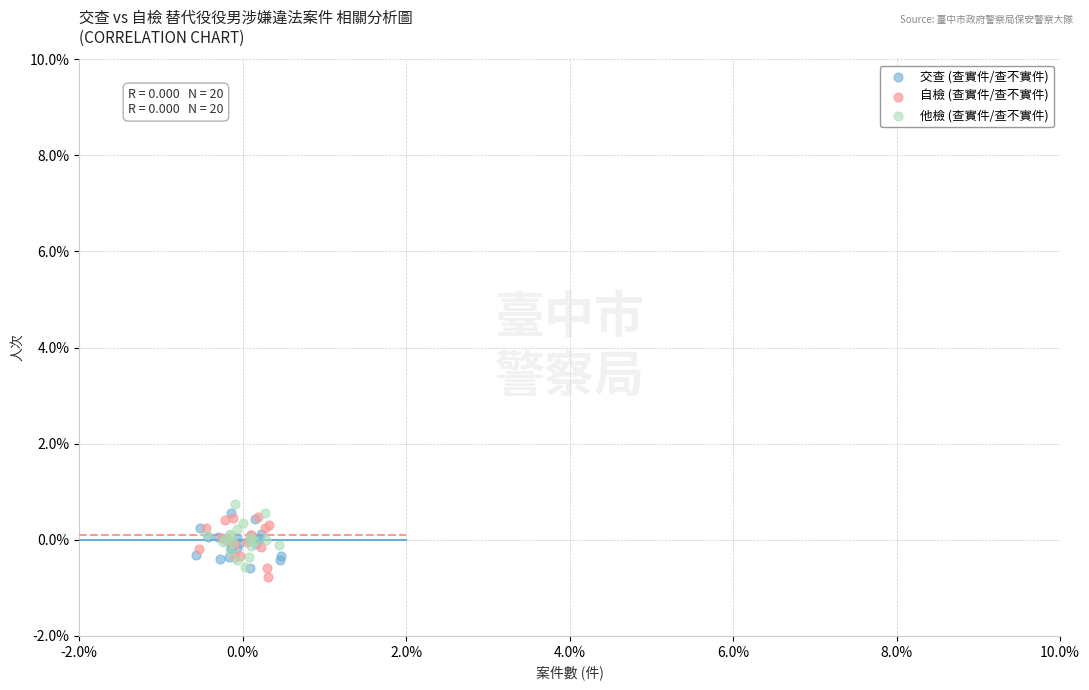

What are all the series names shown in the legend?

交查 (查實件/查不實件), 自檢 (查實件/查不實件), 他檢 (查實件/查不實件)